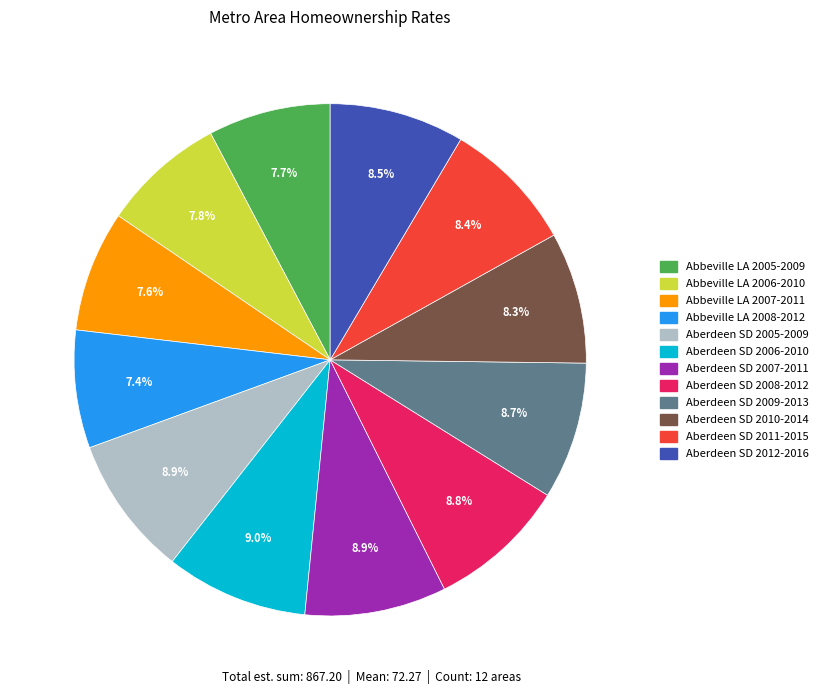

To the nearest percent, what is the difference between the largest and smallest slice percentages?

2%